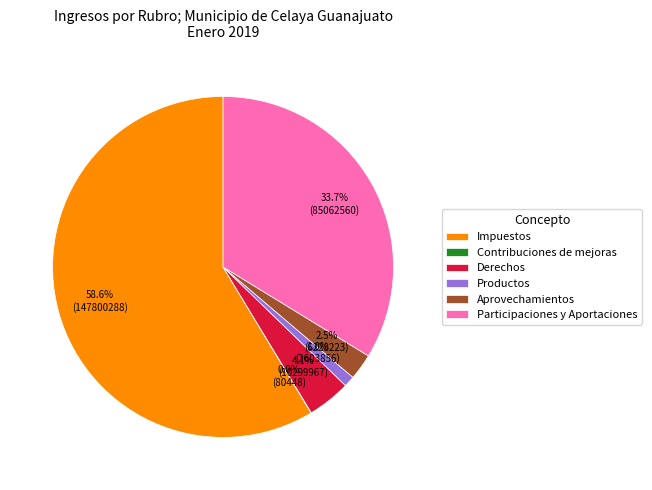

Which has a higher value, Derechos or Impuestos?

Impuestos